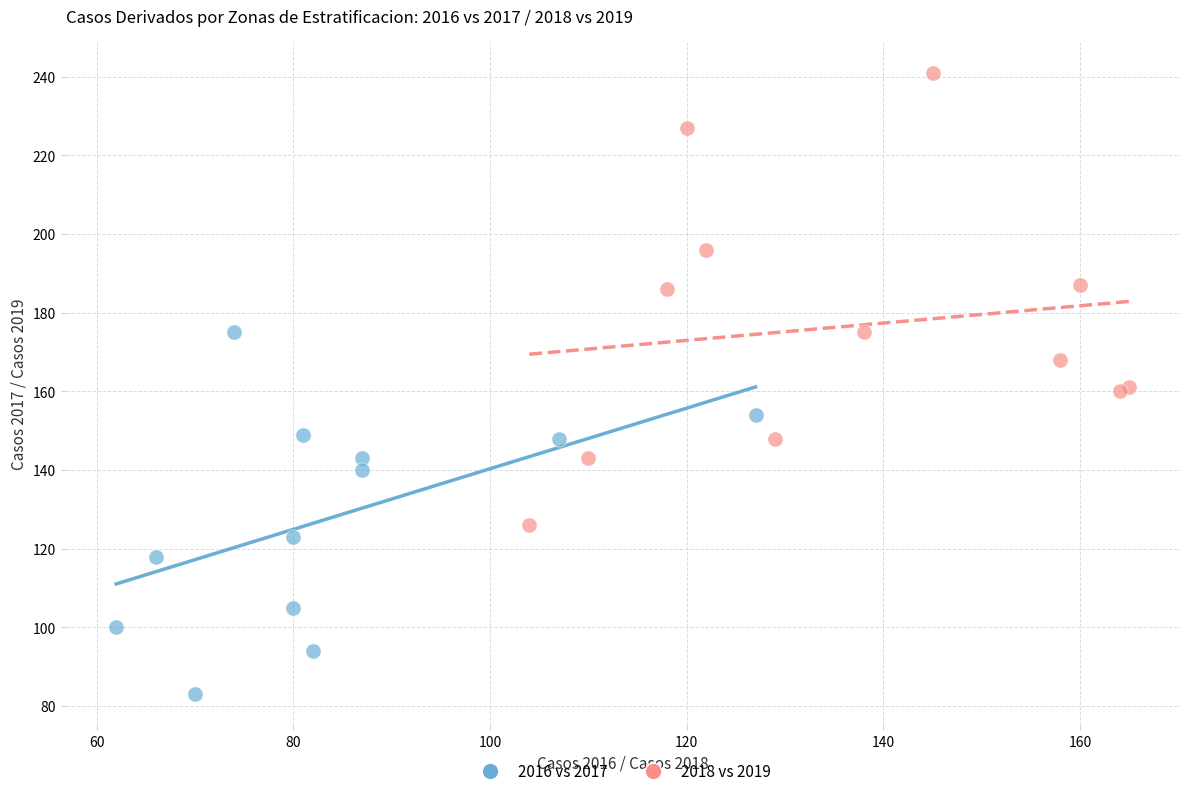

Which series reaches the maximum Y coordinate?

2018 vs 2019